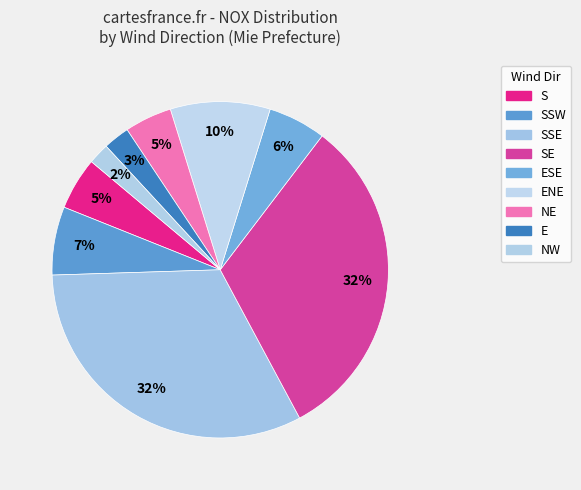

Which category has the smallest portion of the pie?

NW